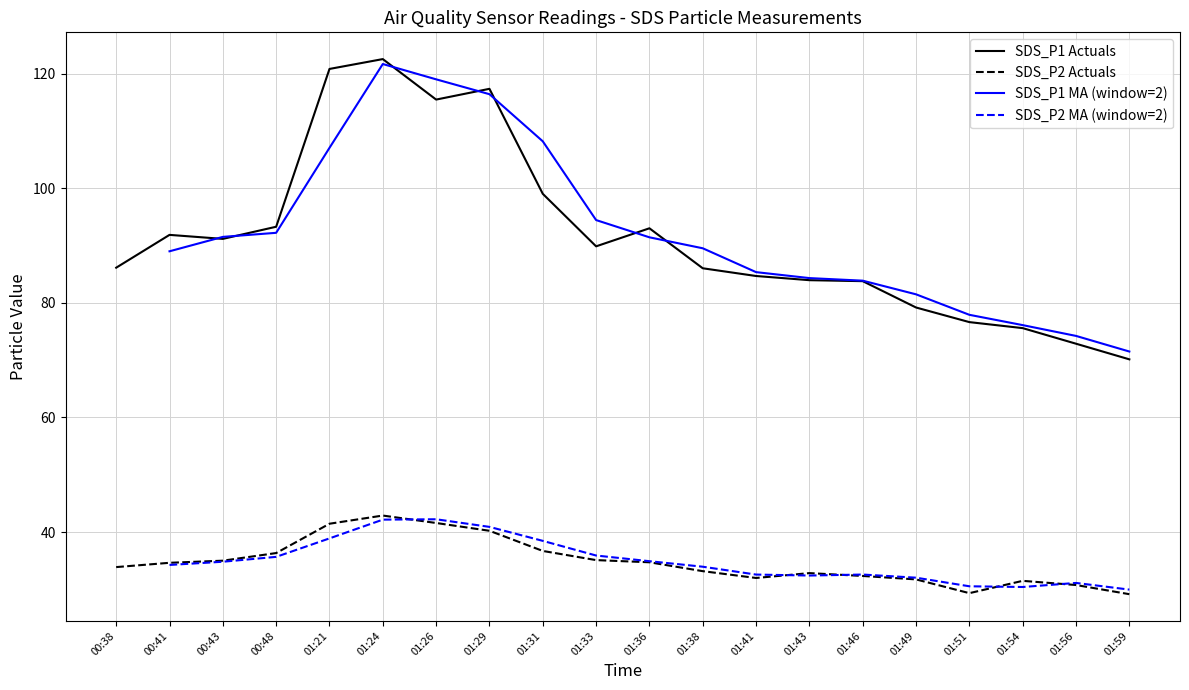

True or false: SDS_P1 Actuals has a value of 161.9 at 01:29.

False